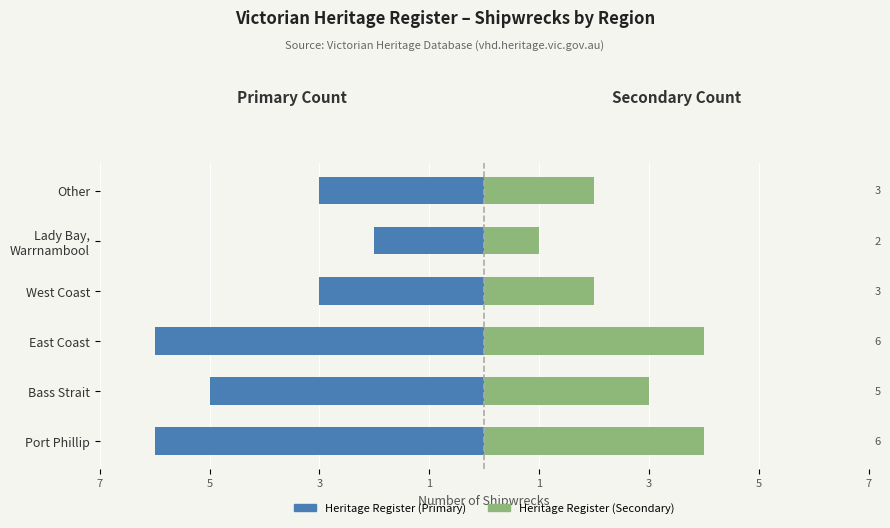

How many data points in Heritage Register (Secondary) are above 3?

2